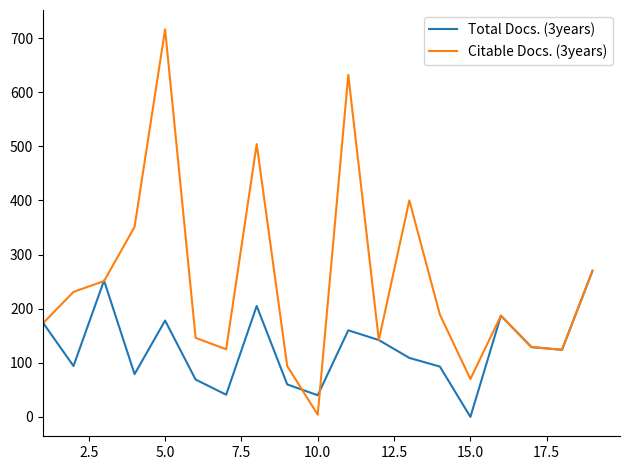

What is the sum of all Citable Docs. (3years) values?

4738